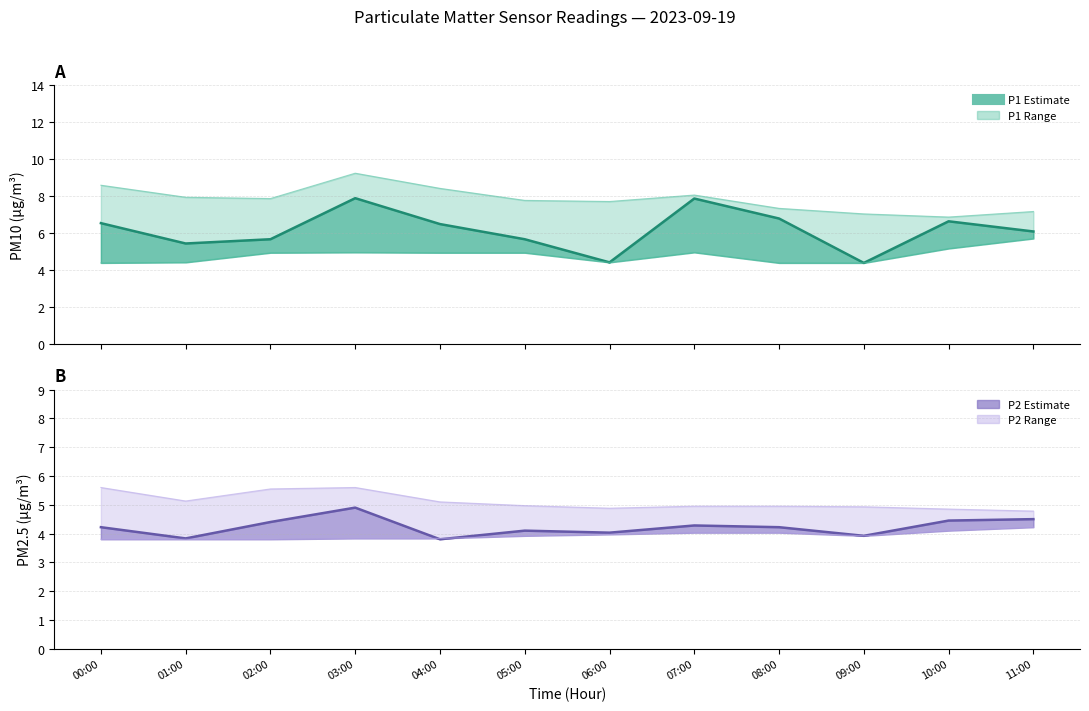

Reading right to left, what are all the values shown in this chart?

P1 estimate: 11:00=6.1	10:00=6.7	09:00=4.4	08:00=6.8	07:00=7.9	06:00=4.4	05:00=5.7	04:00=6.5	03:00=7.9	02:00=5.7	01:00=5.5	00:00=6.5
P2 estimate: 11:00=4.5	10:00=4.5	09:00=3.9	08:00=4.2	07:00=4.3	06:00=4.0	05:00=4.1	04:00=3.8	03:00=4.9	02:00=4.4	01:00=3.8	00:00=4.2